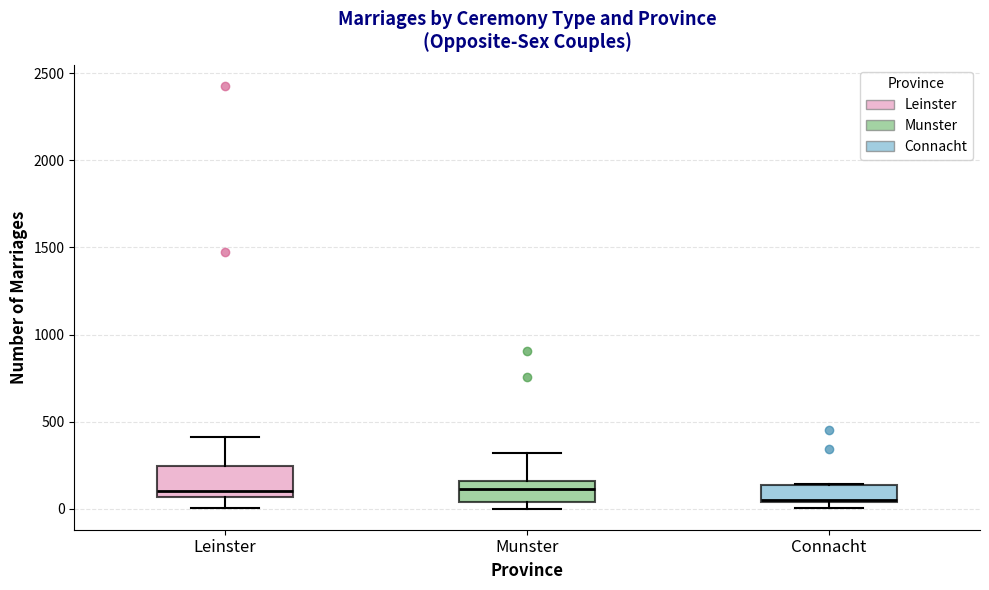

Comparing the boxes themselves (not the whiskers), which one is the tallest?

Leinster